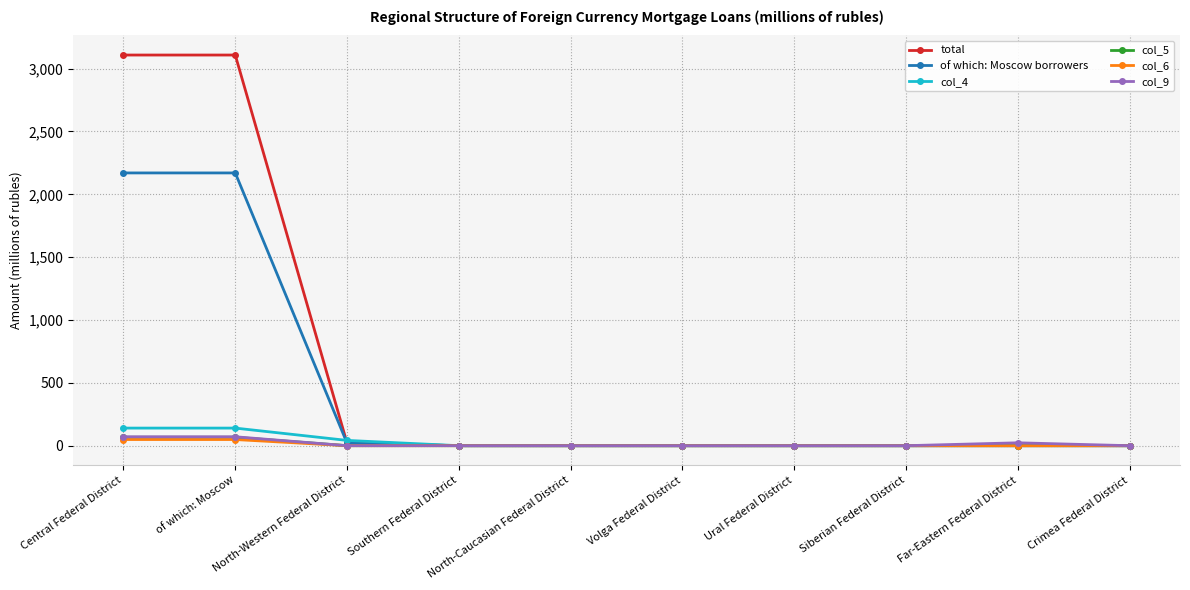

Which series has the largest range (max minus min)?

total